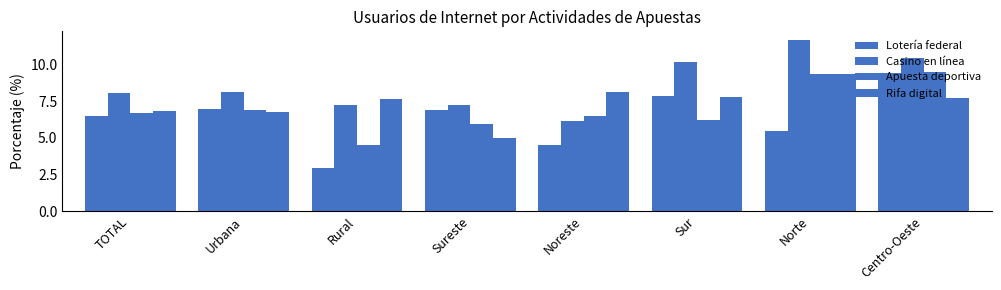

Read the Casino en línea value at Noreste.

6.2